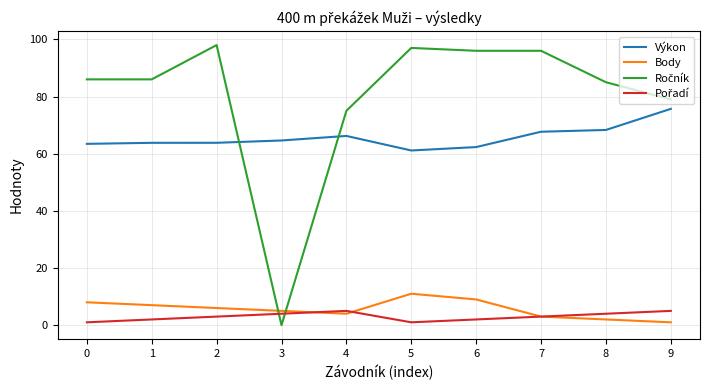

What is the total value across all series at 3?

73.6